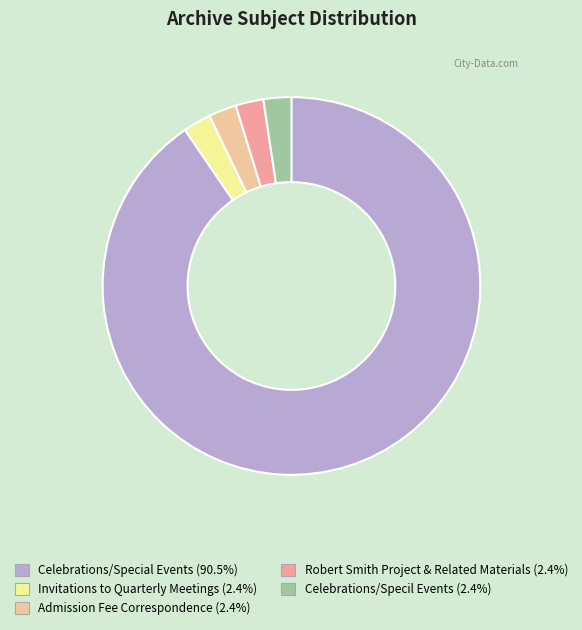

Is it true that Celebrations/Special Events is 81% of the pie?

False